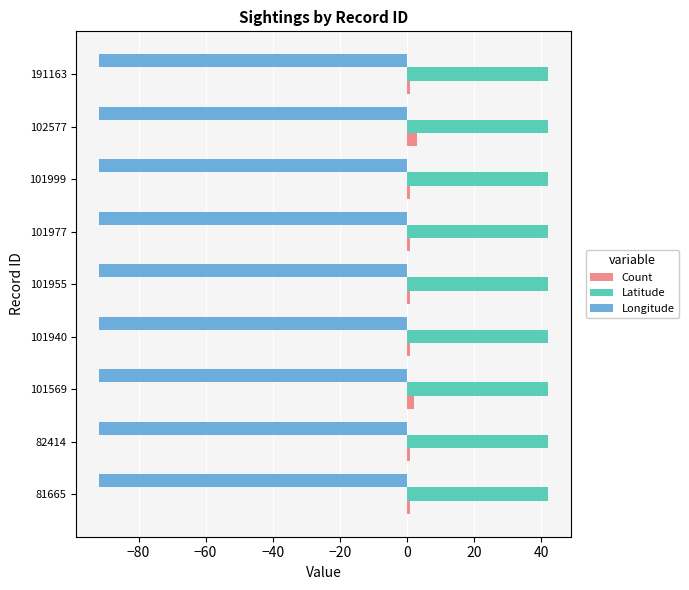

Is it true that Longitude equals -91.8 at 101977?

True